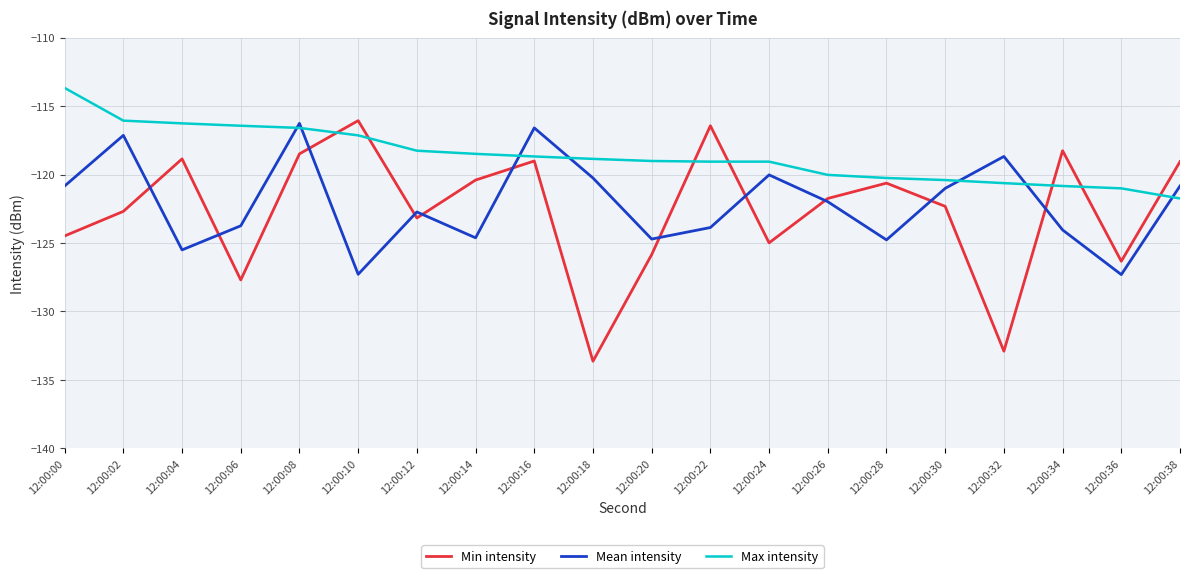

The Min intensity series shows -121.7 at 12:00:26. True or false?

True